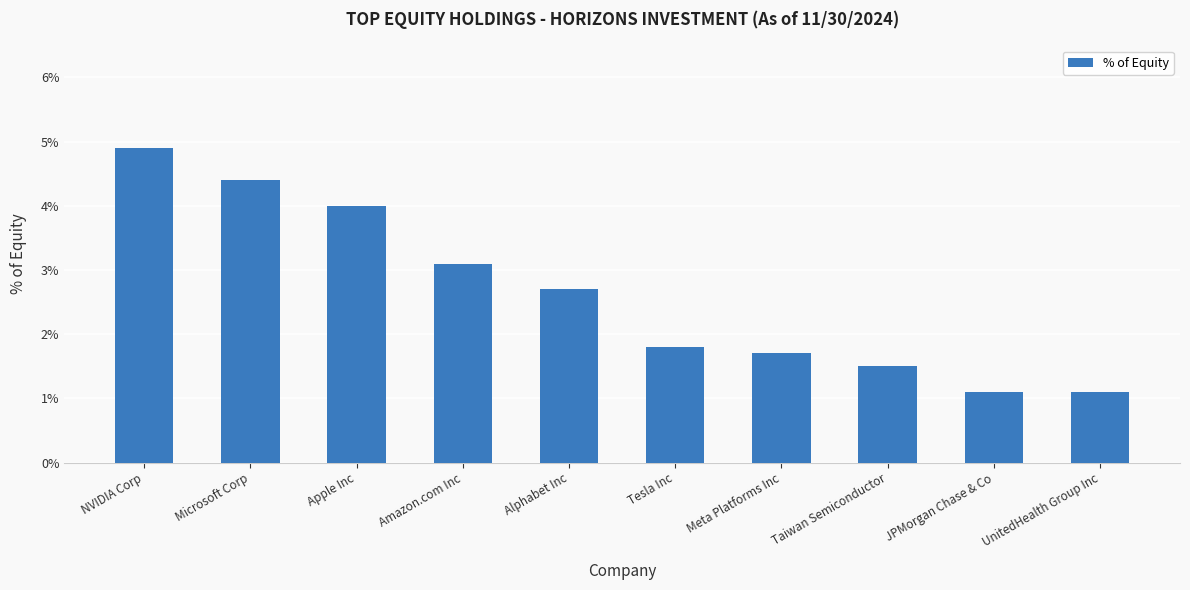

Is it true that the value at UnitedHealth Group Inc is 1.1?

True